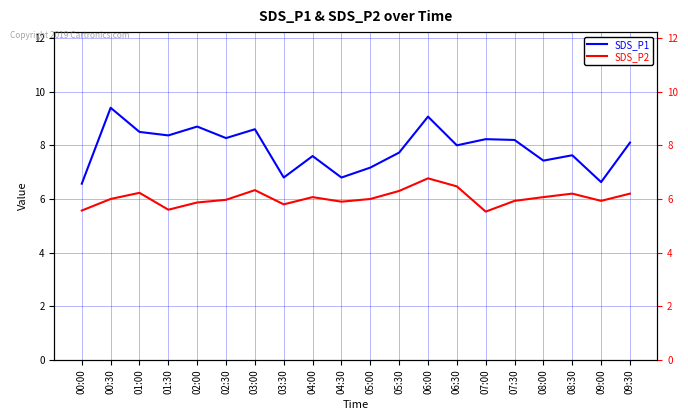

Reading left to right, what are all the values shown in this chart?

SDS_P1: 00:00=6.6	00:30=9.4	01:00=8.5	01:30=8.4	02:00=8.7	02:30=8.3	03:00=8.6	03:30=6.8	04:00=7.6	04:30=6.8	05:00=7.2	05:30=7.7	06:00=9.1	06:30=8.0	07:00=8.2	07:30=8.2	08:00=7.4	08:30=7.6	09:00=6.6	09:30=8.1
SDS_P2: 00:00=5.6	00:30=6.0	01:00=6.2	01:30=5.6	02:00=5.9	02:30=6.0	03:00=6.3	03:30=5.8	04:00=6.1	04:30=5.9	05:00=6.0	05:30=6.3	06:00=6.8	06:30=6.5	07:00=5.5	07:30=5.9	08:00=6.1	08:30=6.2	09:00=5.9	09:30=6.2